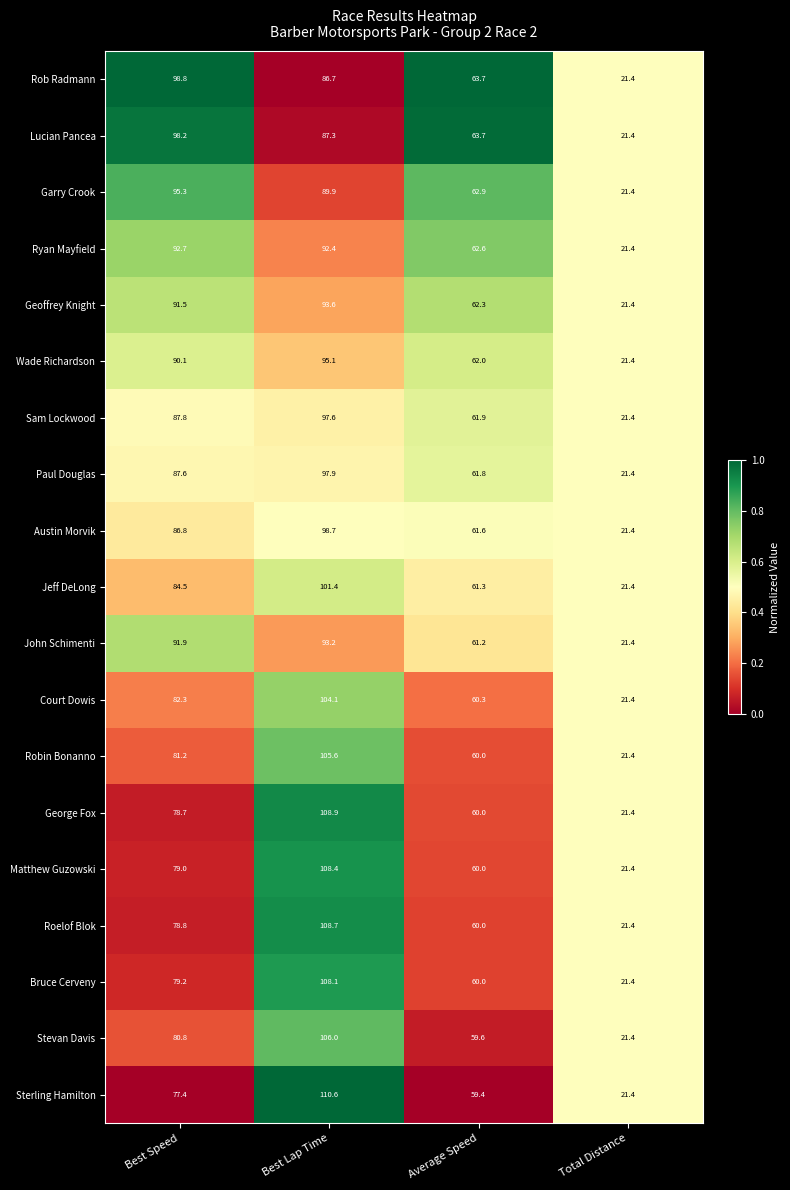

Which series has the widest spread of values?

Sterling Hamilton